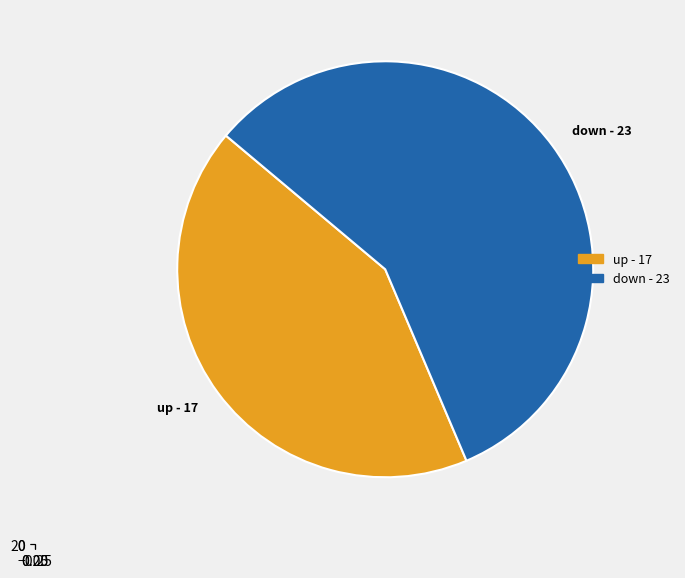

Rank the categories by value from highest to lowest.

down, up